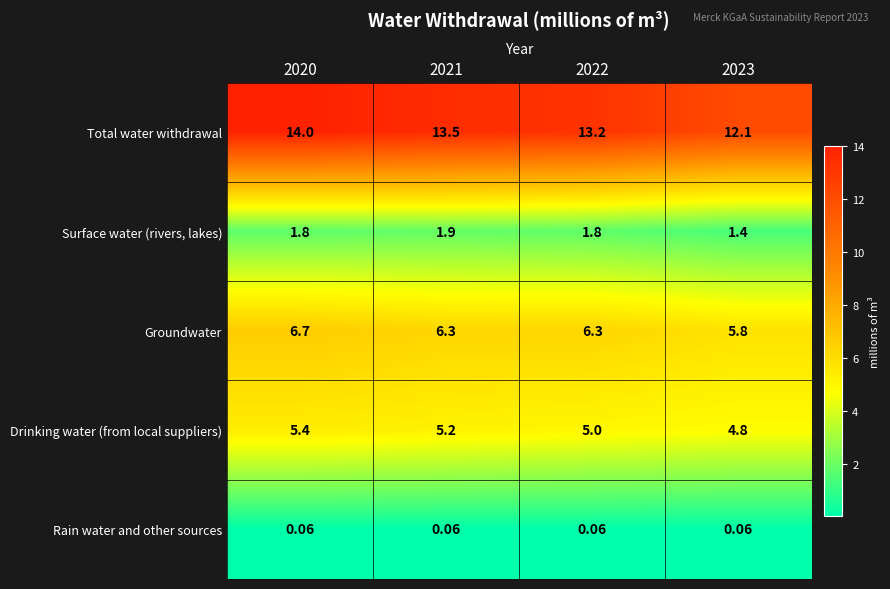

Which series has the largest range (max minus min)?

Total water withdrawal